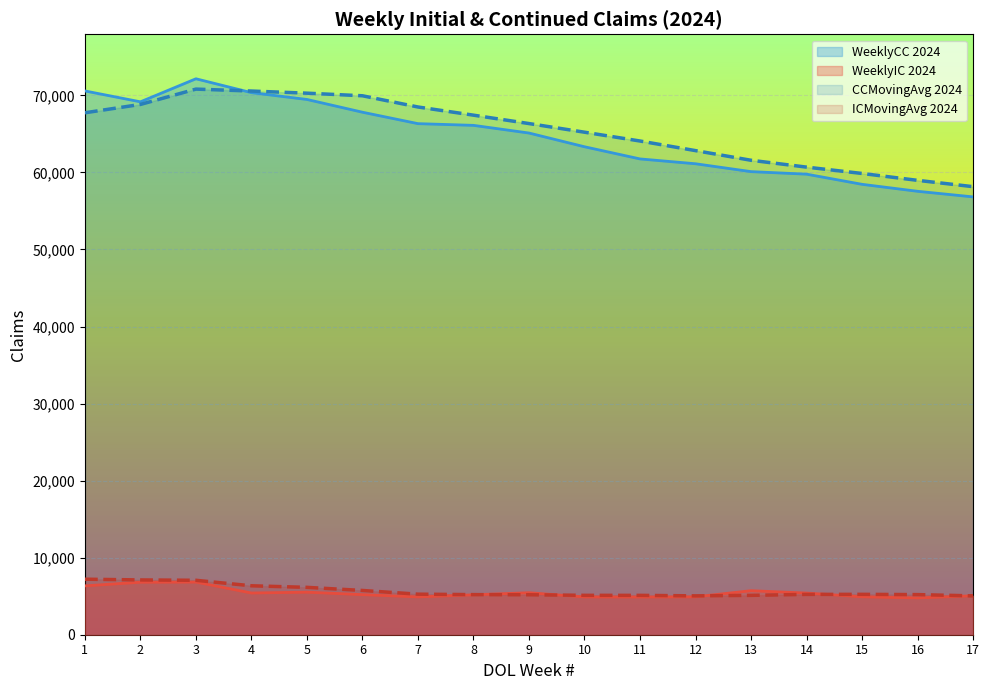

Between 9 and 16, which series saw the biggest shift?

WeeklyCC 2024